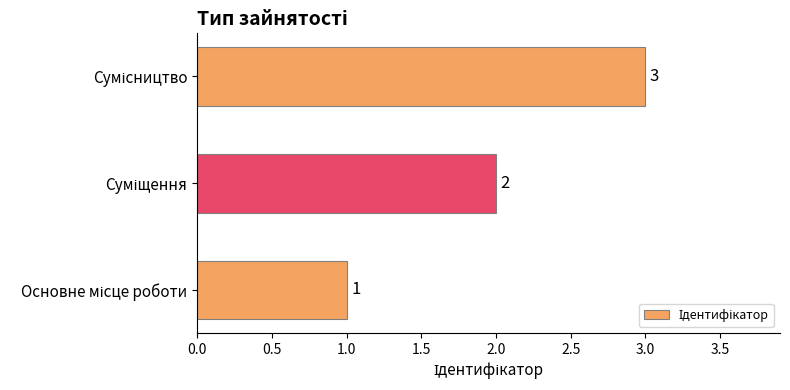

How many series are shown in this chart?

1